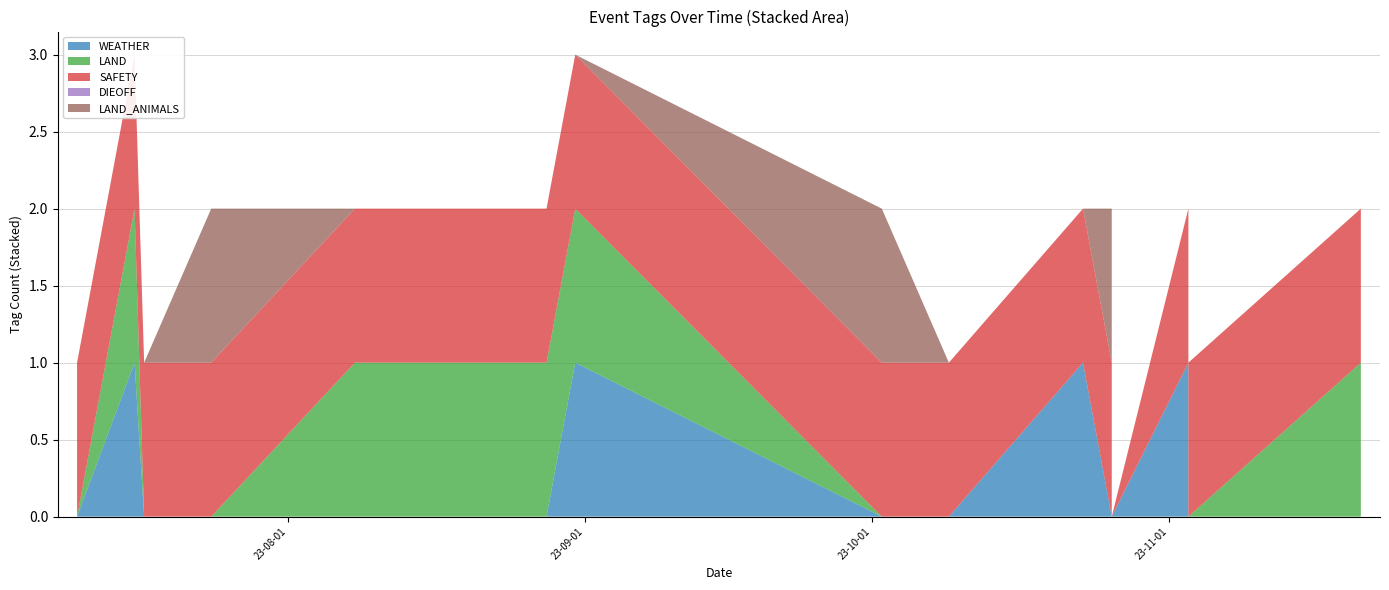

Reading left to right, list all the values displayed in this chart.

WEATHER: 2023-07-10=0	2023-07-16=1	2023-07-17=0	2023-07-24=0	2023-08-08=0	2023-08-17=0	2023-08-28=0	2023-08-31=1	2023-10-02=0	2023-10-09=0	2023-10-23=1	2023-10-26=0	2023-10-26=0	2023-11-03=1	2023-11-03=0	2023-11-21=0
LAND: 2023-07-10=0	2023-07-16=1	2023-07-17=0	2023-07-24=0	2023-08-08=1	2023-08-17=1	2023-08-28=1	2023-08-31=1	2023-10-02=0	2023-10-09=0	2023-10-23=0	2023-10-26=0	2023-10-26=0	2023-11-03=0	2023-11-03=0	2023-11-21=1
SAFETY: 2023-07-10=1	2023-07-16=1	2023-07-17=1	2023-07-24=1	2023-08-08=1	2023-08-17=1	2023-08-28=1	2023-08-31=1	2023-10-02=1	2023-10-09=1	2023-10-23=1	2023-10-26=1	2023-10-26=0	2023-11-03=1	2023-11-03=1	2023-11-21=1
DIEOFF: 2023-07-10=0	2023-07-16=0	2023-07-17=0	2023-07-24=0	2023-08-08=0	2023-08-17=0	2023-08-28=0	2023-08-31=0	2023-10-02=0	2023-10-09=0	2023-10-23=0	2023-10-26=0	2023-10-26=0	2023-11-03=0	2023-11-03=0	2023-11-21=0
LAND_ANIMALS: 2023-07-10=0	2023-07-16=0	2023-07-17=0	2023-07-24=1	2023-08-08=0	2023-08-17=0	2023-08-28=0	2023-08-31=0	2023-10-02=1	2023-10-09=0	2023-10-23=0	2023-10-26=1	2023-10-26=0	2023-11-03=0	2023-11-03=0	2023-11-21=0